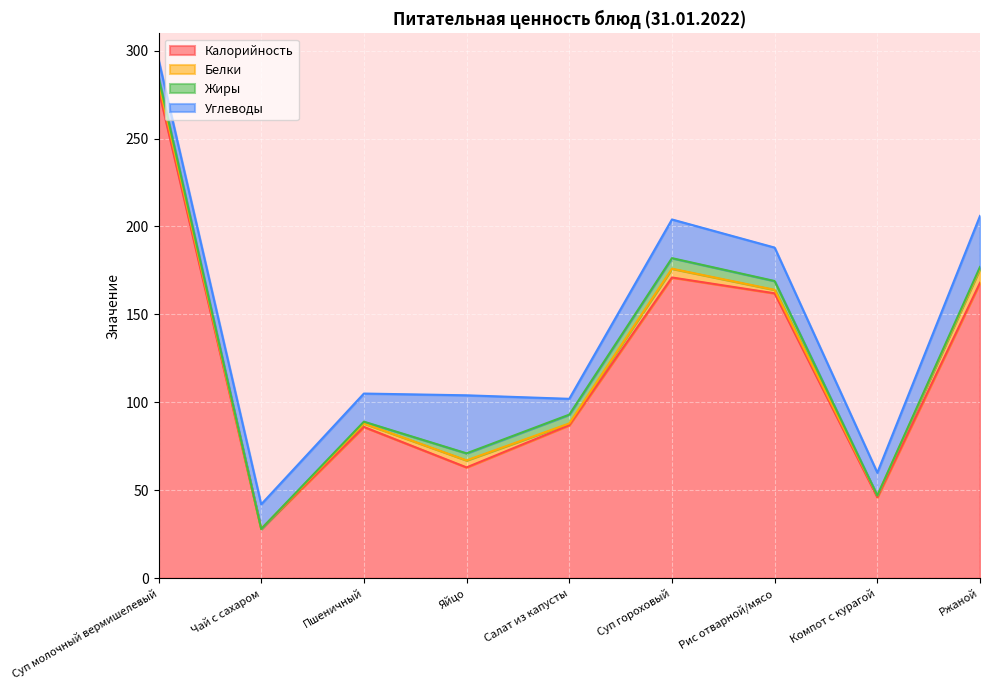

What are all the series names shown in the legend?

Калорийность, Белки, Жиры, Углеводы